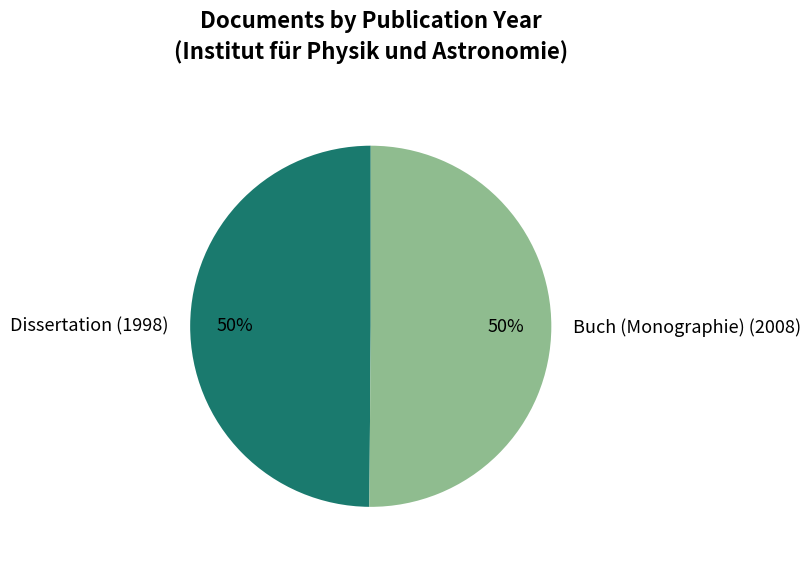

What is the ratio of the value at Buch (Monographie) (2008) to the value at Dissertation (1998)?

1.0